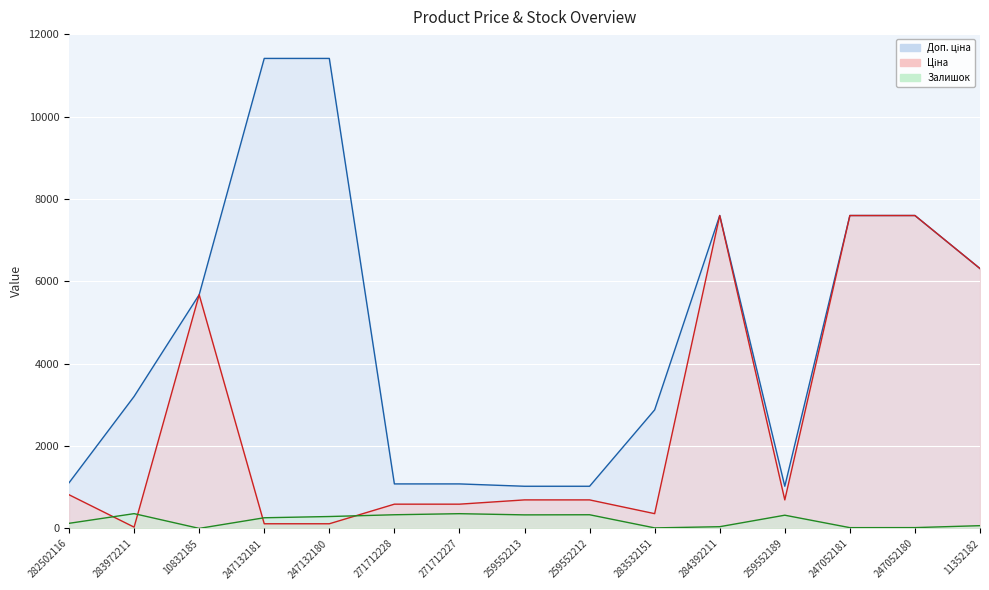

What is the difference between the maximum and minimum values in the Ціна series?

7564.5